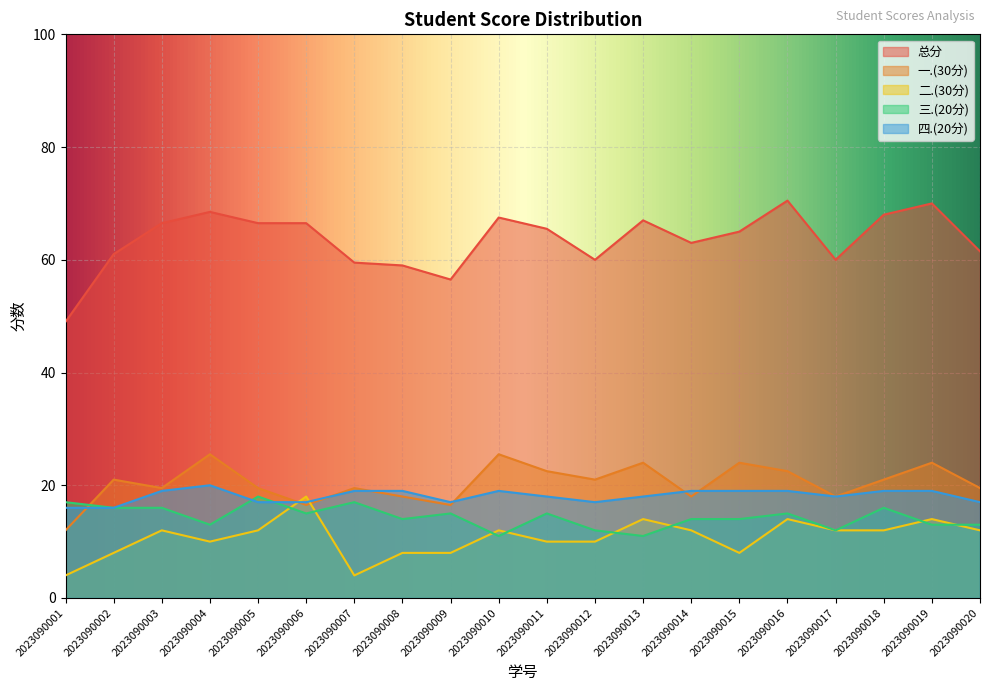

What is the difference between the second highest and second lowest values in the 二.(30分) series?

10.0